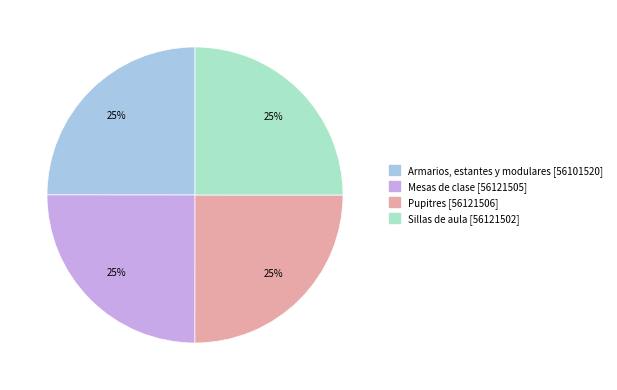

To the nearest percent, what portion does Sillas de aula represent?

25%